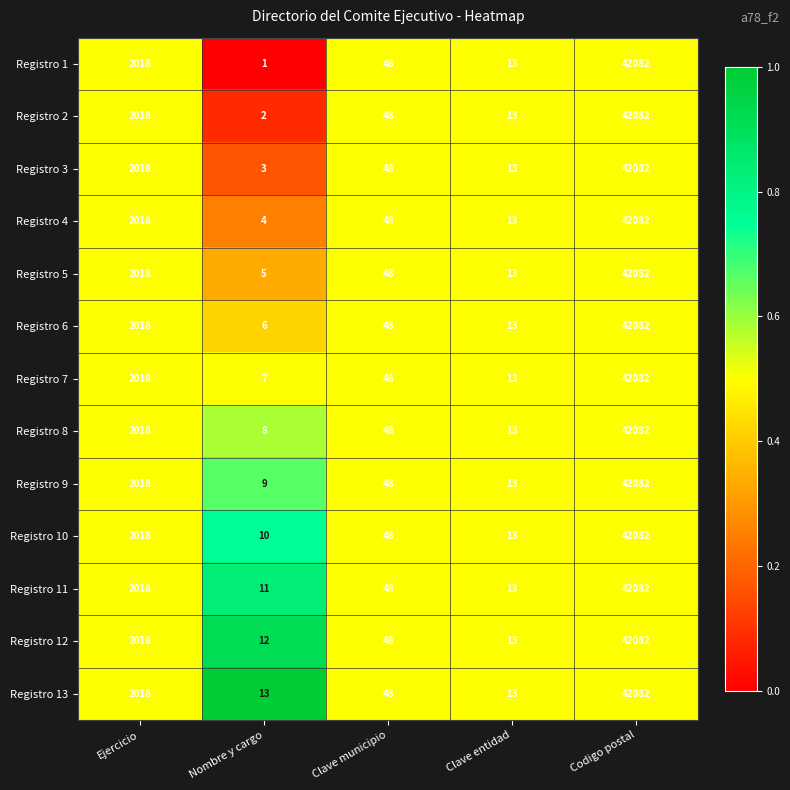

What is the lowest value of the Registro 5 series?

5